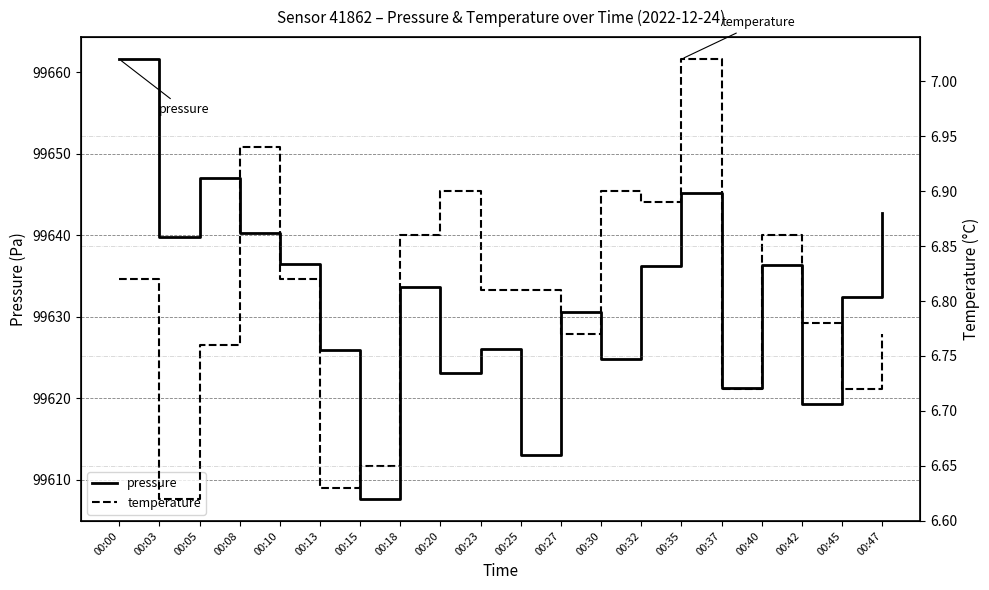

What is the total value across all series at 00:15?

99614.3